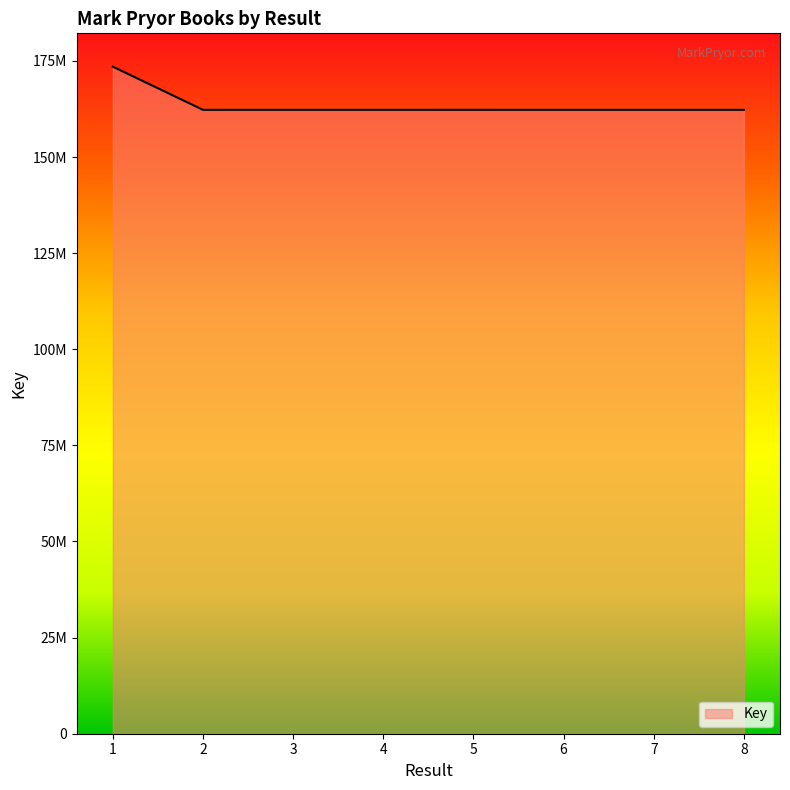

What is the greatest value displayed?

173499436